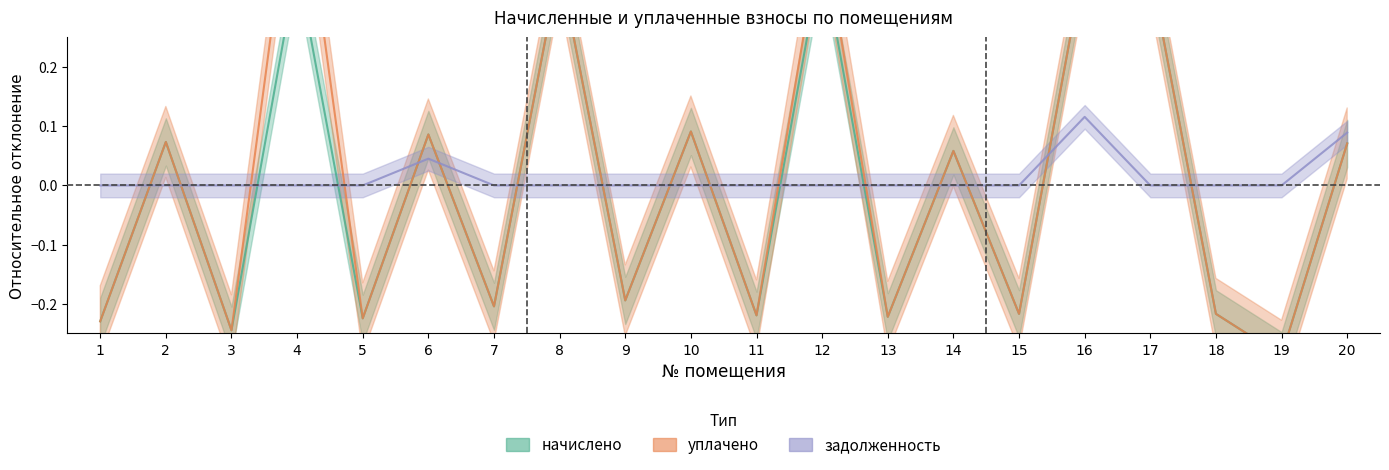

True or false: задолженность has a value of -0.0 at 4.

False